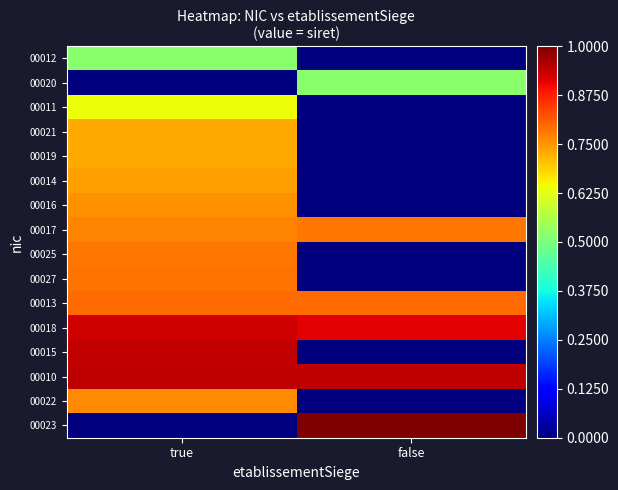

What is the spread (max minus min) of values at false?

1.0